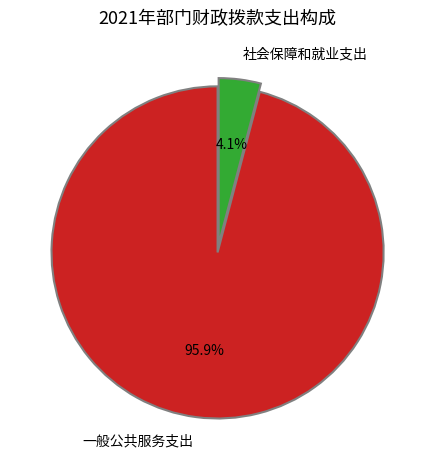

What percentage is NOT represented by 社会保障和就业支出?

95.9%